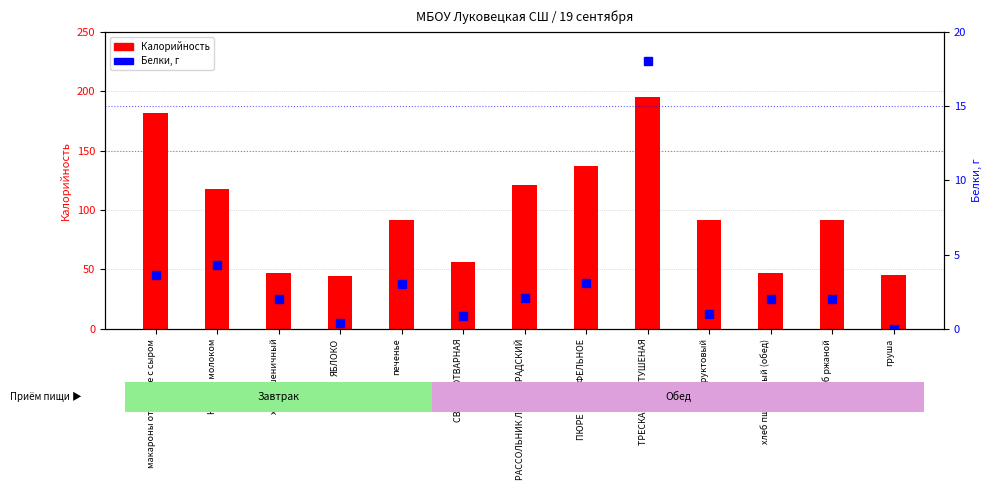

Read the Калорийность value at Какао с молоком.

118.0